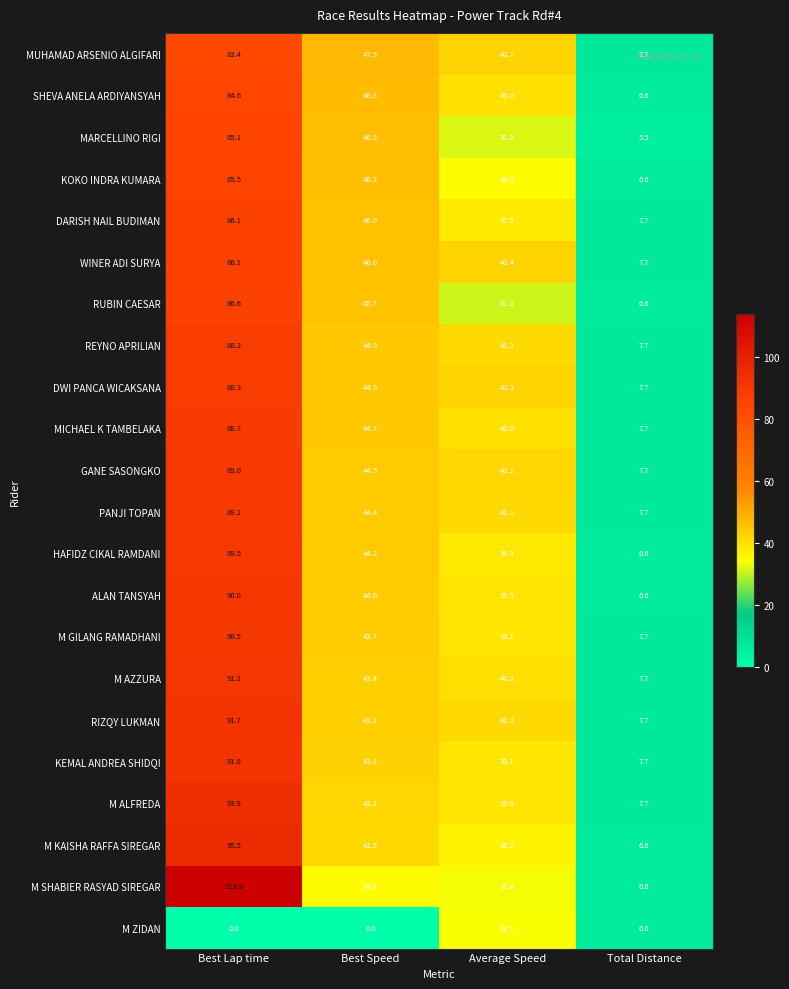

How many data points in RUBIN CAESAR are less than 45?

2